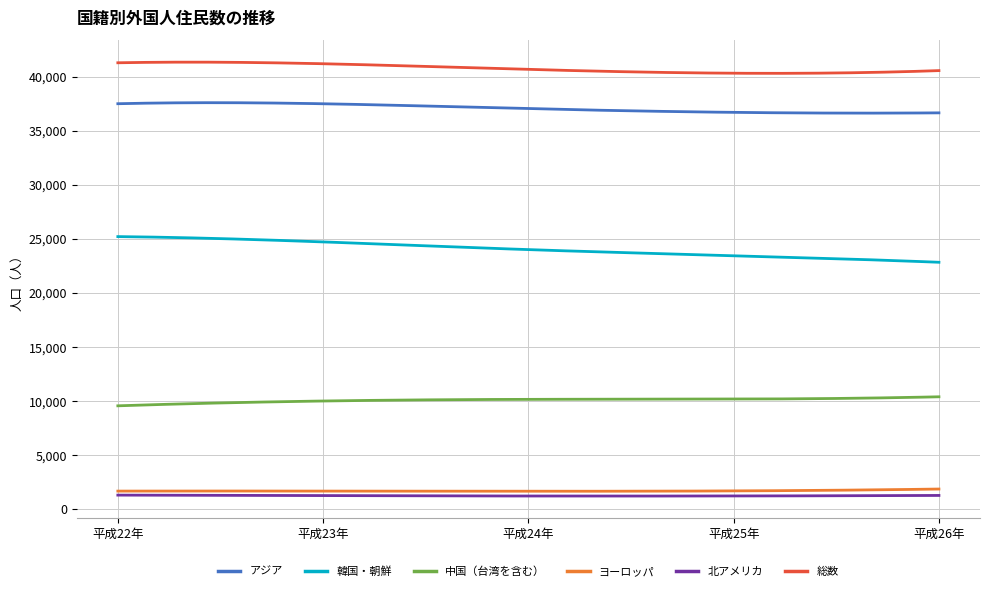

What is the greatest value displayed?

41348.1